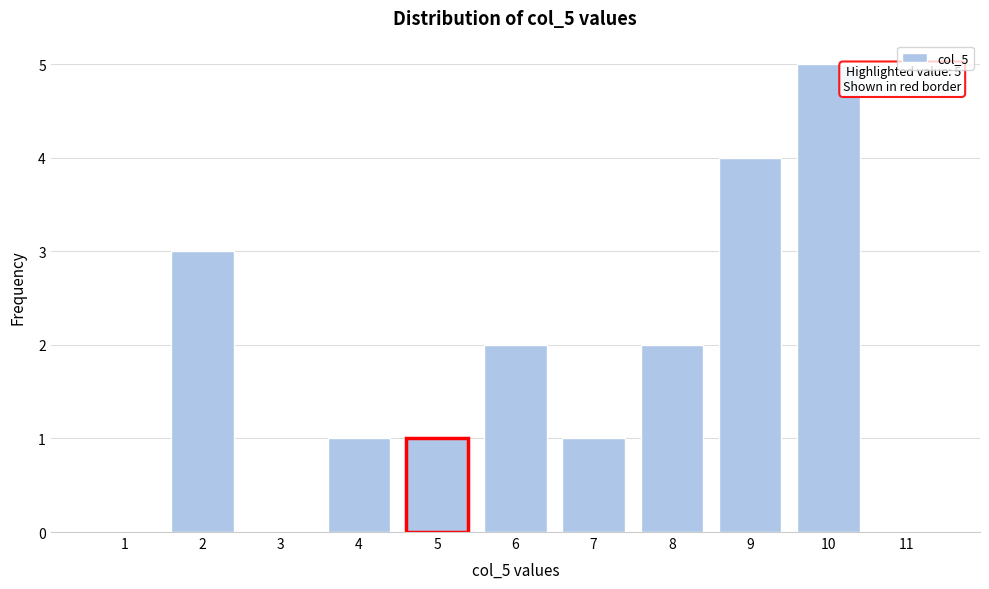

Reading left to right, transcribe all the data shown in this chart.

1=0	2=3	3=0	4=1	5=1	6=2	7=1	8=2	9=4	10=5	11=0